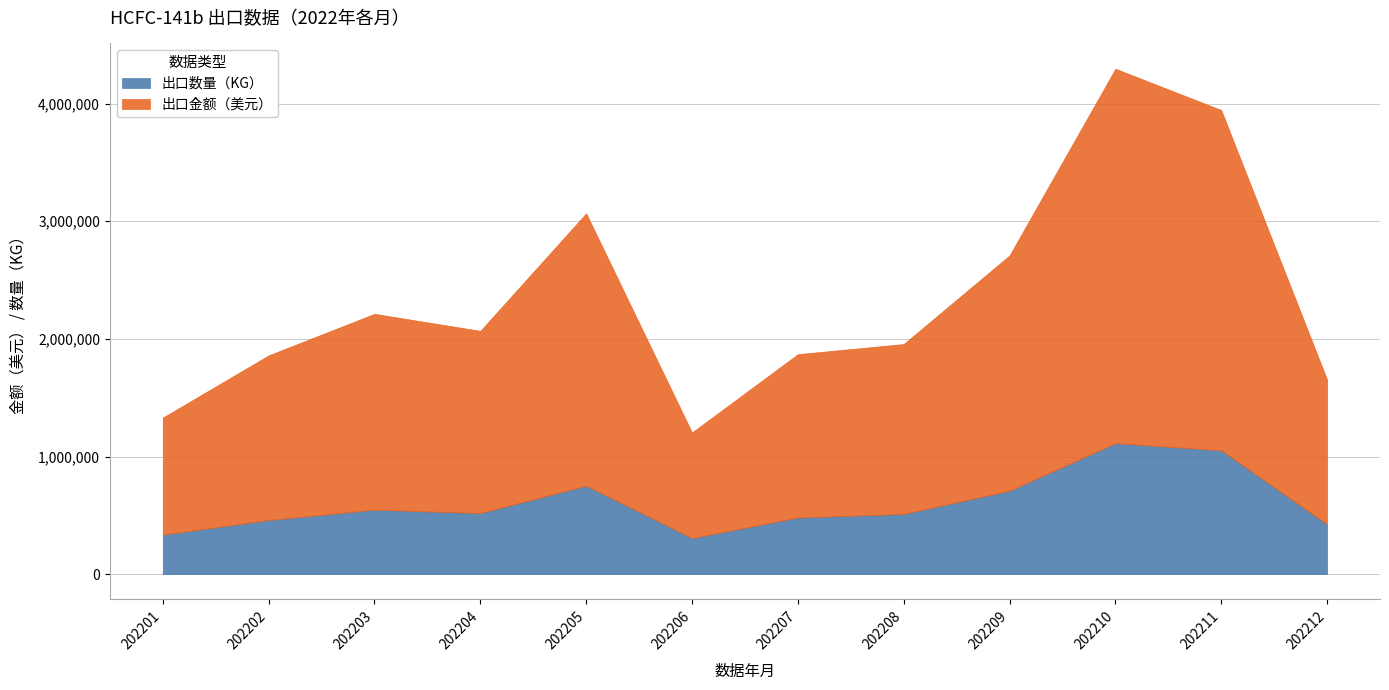

Is the value of 出口金额（美元） at 202206 greater than the value of 出口数量（KG） at 202207?

Yes